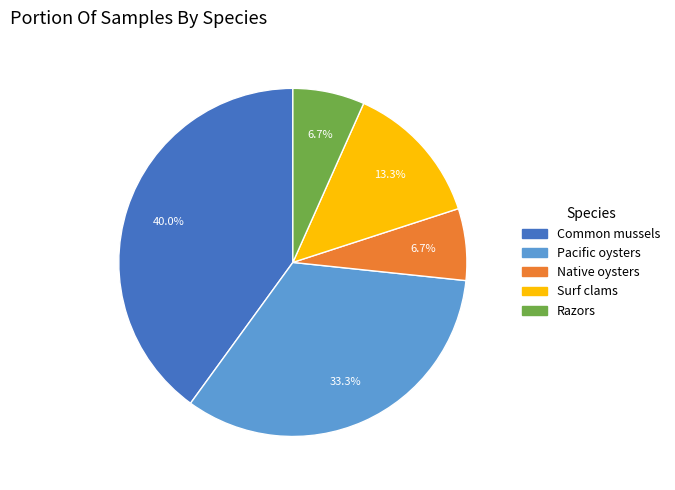

Is there a majority slice in this chart?

No